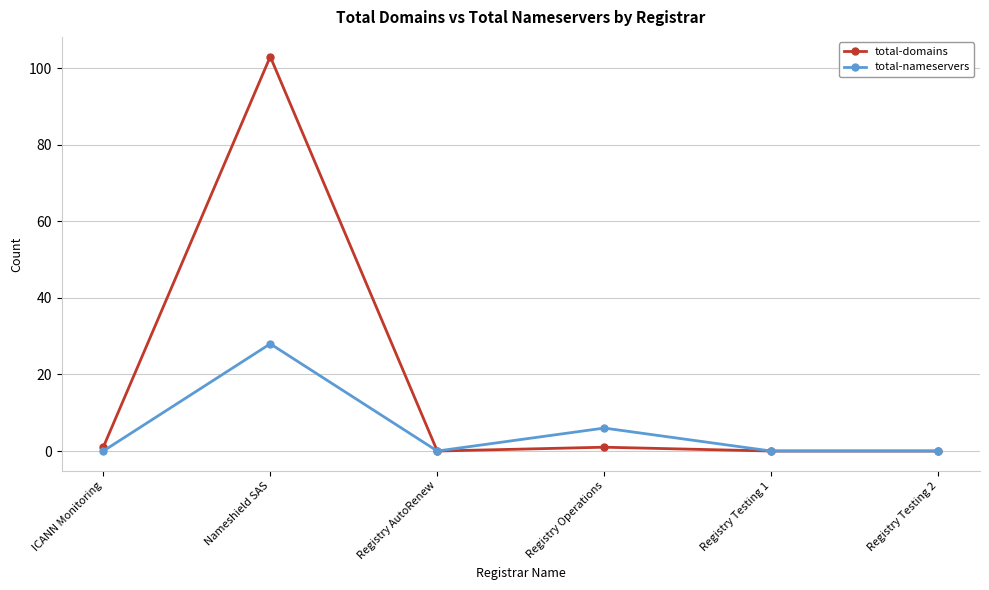

What is the difference between the total-nameservers values at Registry Testing 2 and Registry Operations?

6